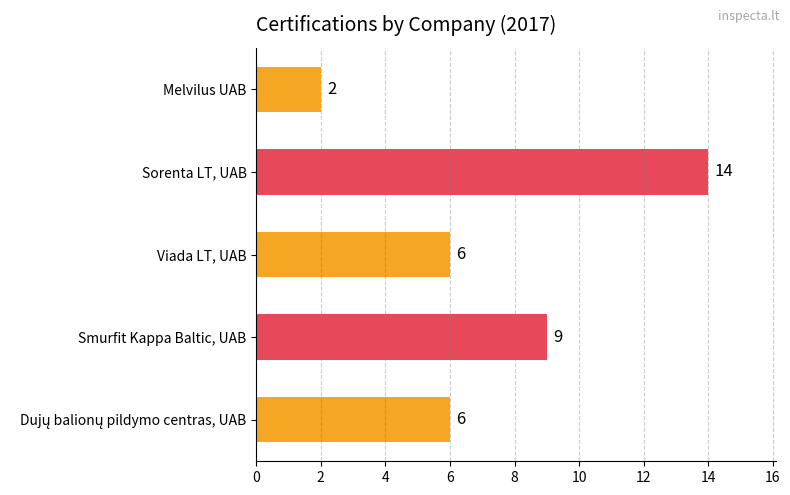

Reading top to bottom, extract all data points from this chart.

2	14	6	9	6